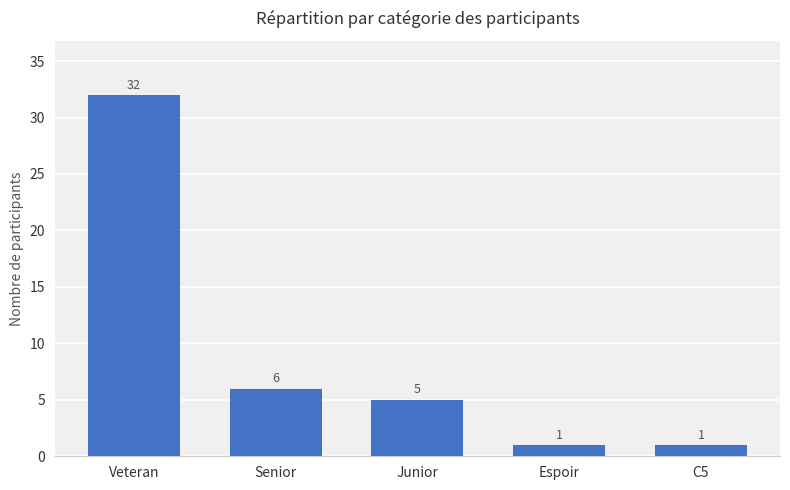

What is the maximum value shown in the chart?

32